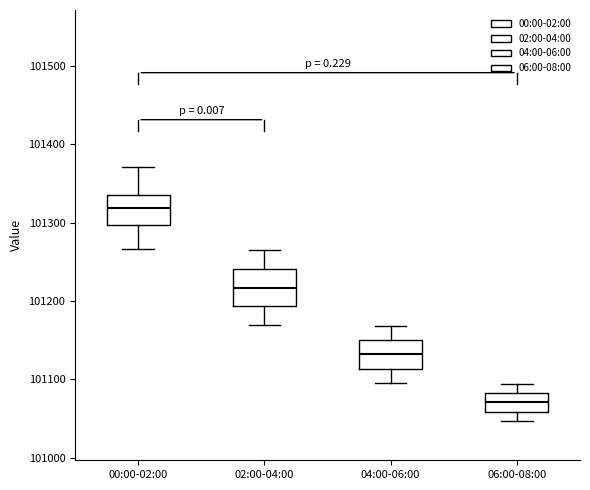

Reading left to right, transcribe this box plot: for each box, give where its median line is, the range the box spans, and where its two whiskers end, as read against the y-axis. The values are not printed on the chart, so give them approximately, as read against the axis.

00:00-02:00: median 101320, box 101300 to 101340, whiskers 101270 to 101370
02:00-04:00: median 101220, box 101190 to 101240, whiskers 101170 to 101270
04:00-06:00: median 101130, box 101110 to 101150, whiskers 101100 to 101170
06:00-08:00: median 101070, box 101060 to 101080, whiskers 101050 to 101090